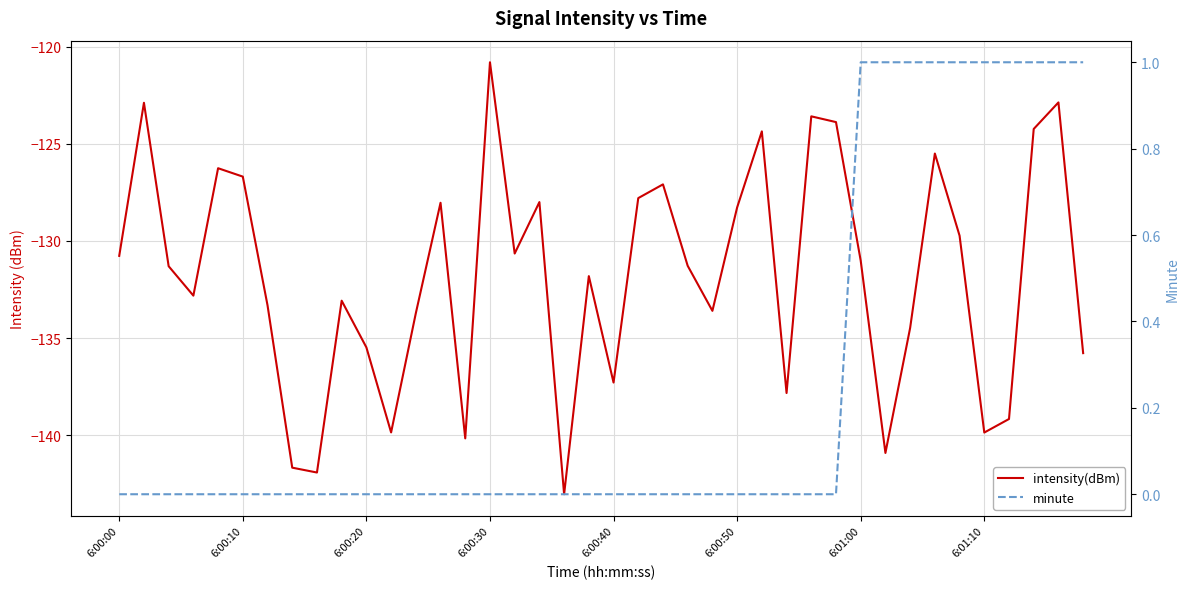

Between 6:00:10 and 35, which is larger?

6:00:10